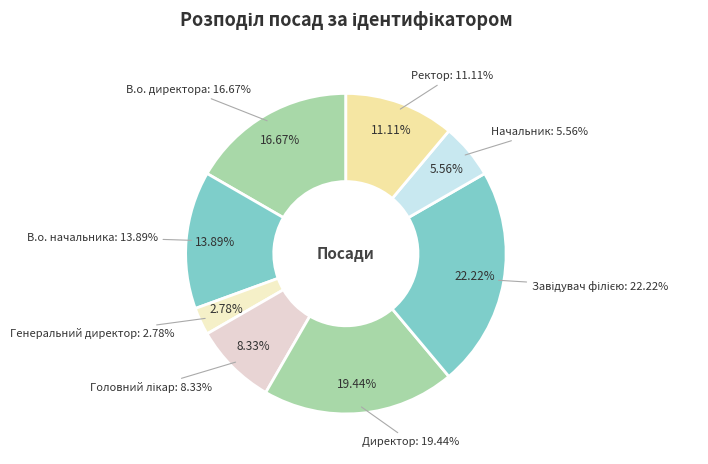

Which slice is the smallest?

Генеральний директор